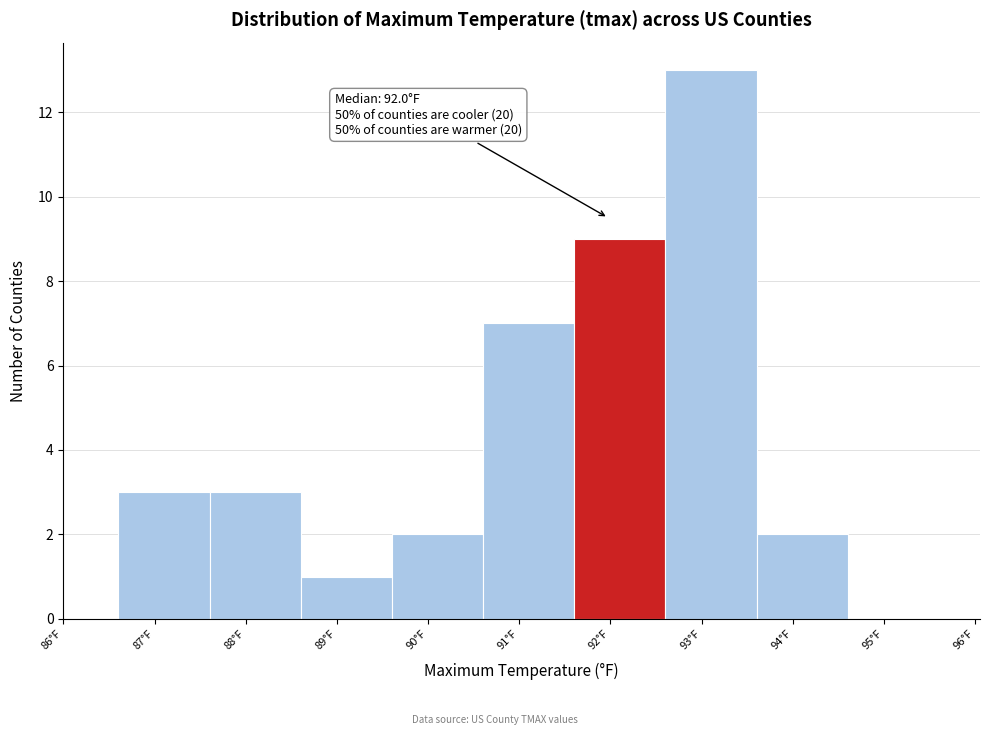

Which range on the x-axis has the tallest bar?

92.6 to 93.6